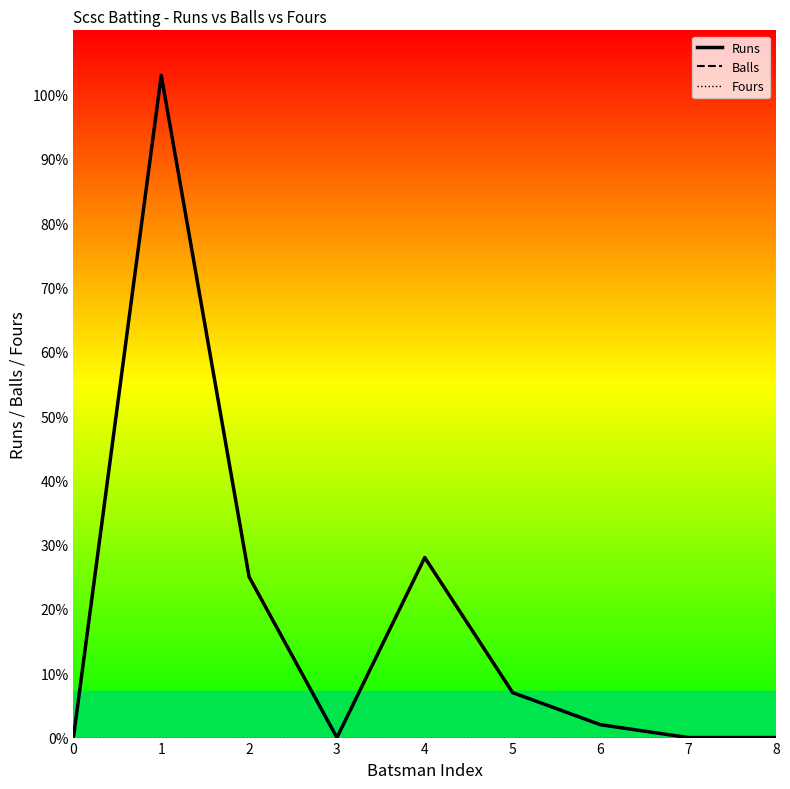

Does the chart display data point markers on the line(s)?

No